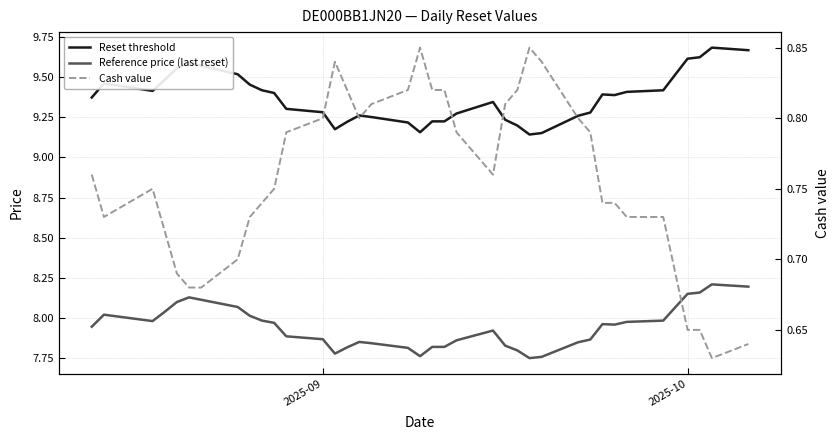

What is the sum of all Reference price (last reset) values?

301.8